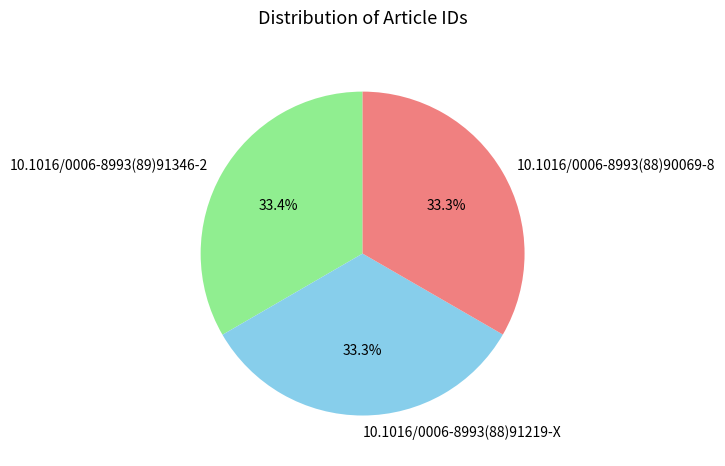

What percentage is the 10.1016/0006-8993(88)90069-8 slice, to the nearest percent?

33%